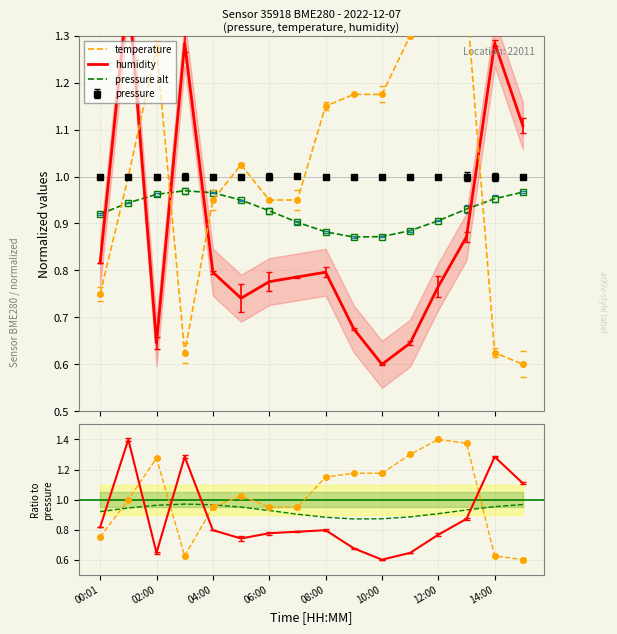

Which series has the largest total across all categories?

temperature